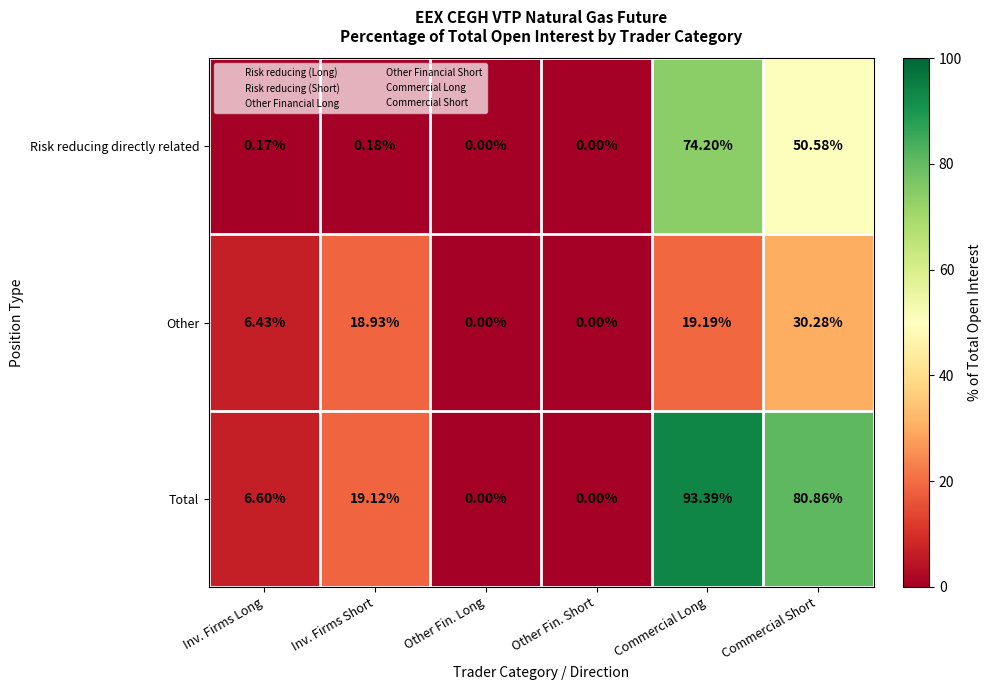

How many series are shown in this chart?

3